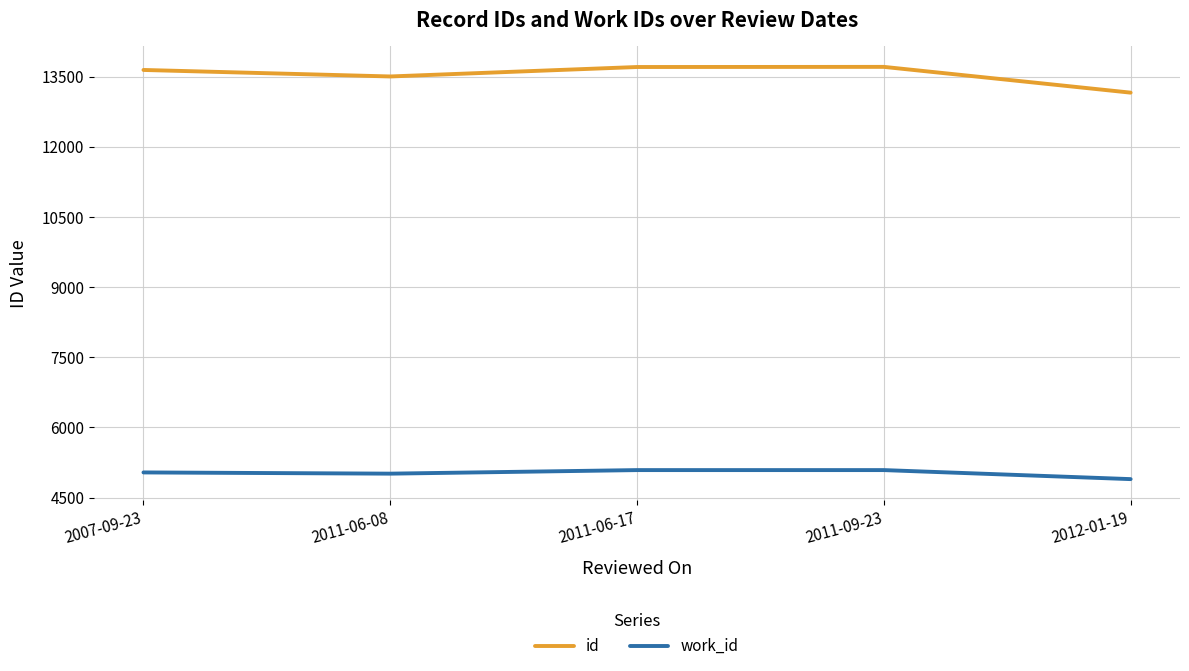

At how many categories does at least one series exceed 9194?

5